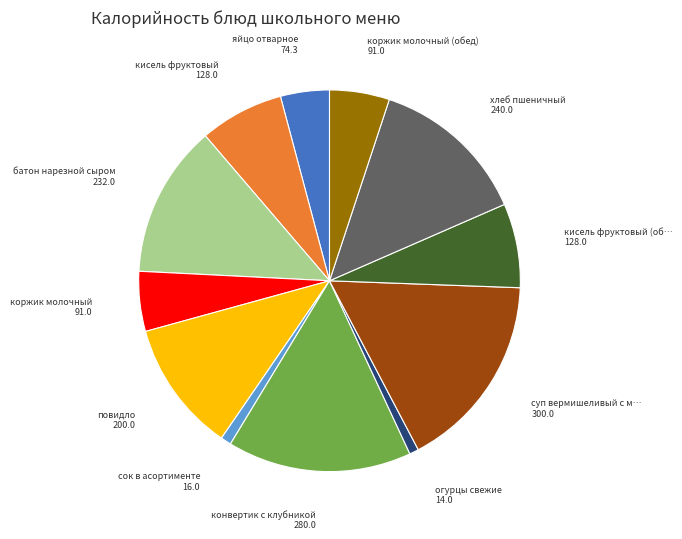

How many slices are in this pie chart?

12